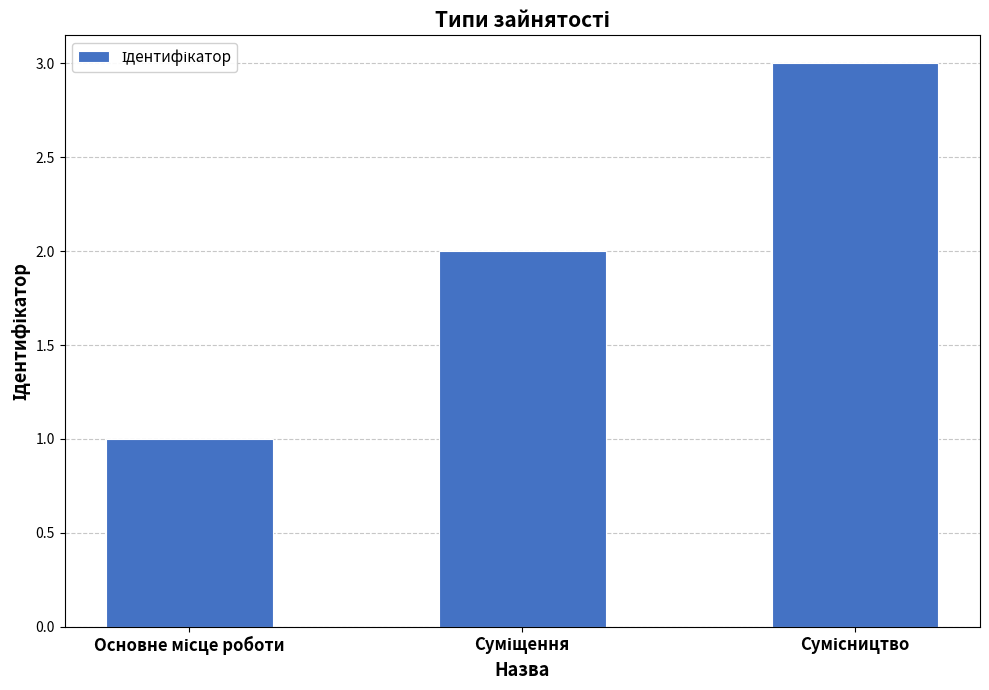

What is the greatest value displayed?

3